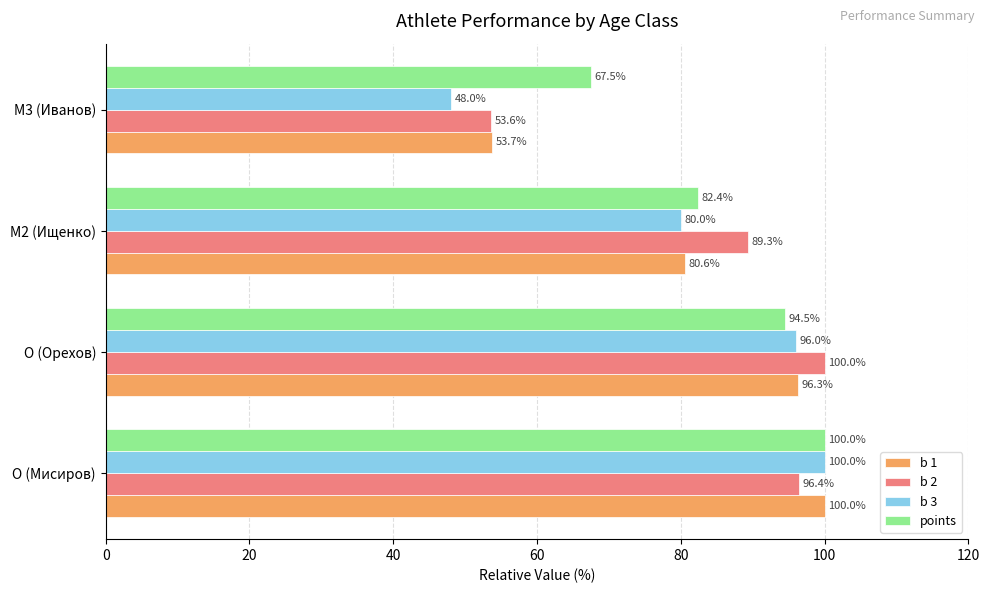

How many data points does each series have?

4